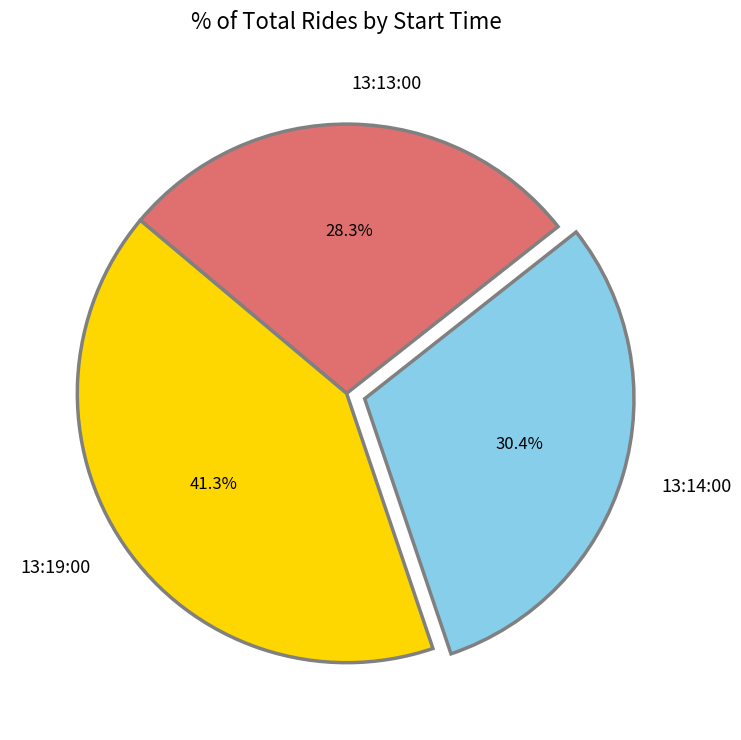

To the nearest percent, what is the difference between the largest and smallest slice percentages?

13%